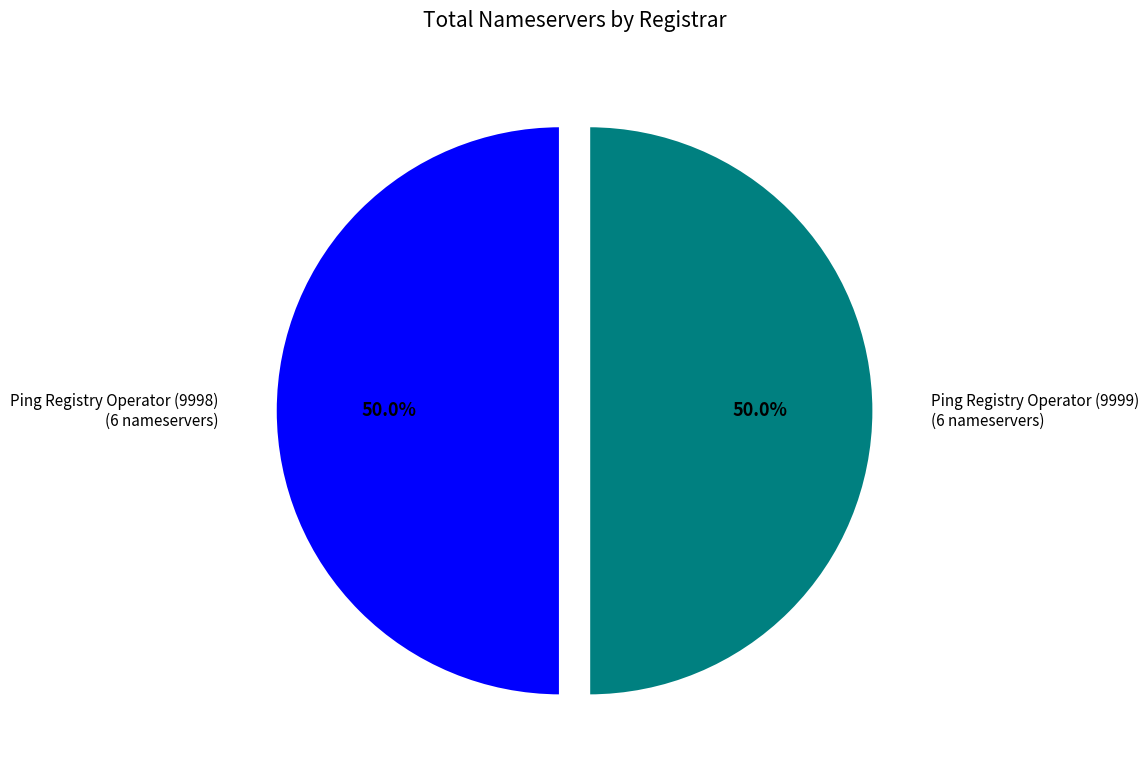

To the nearest percent, what is the average slice percentage?

50%